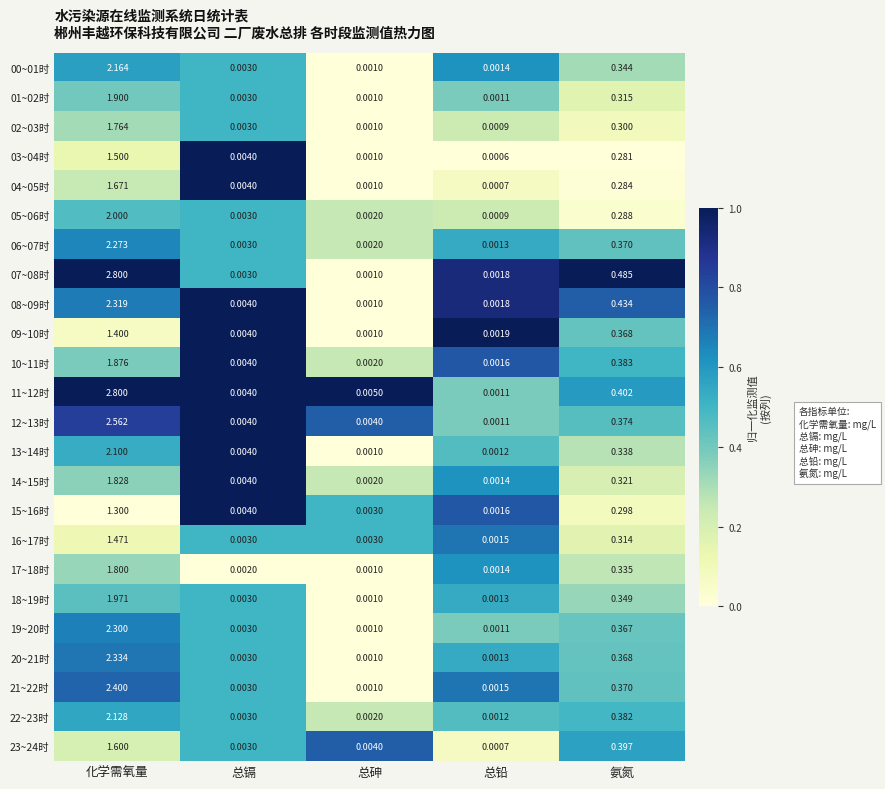

At which category is the sum across all series the highest?

化学需氧量